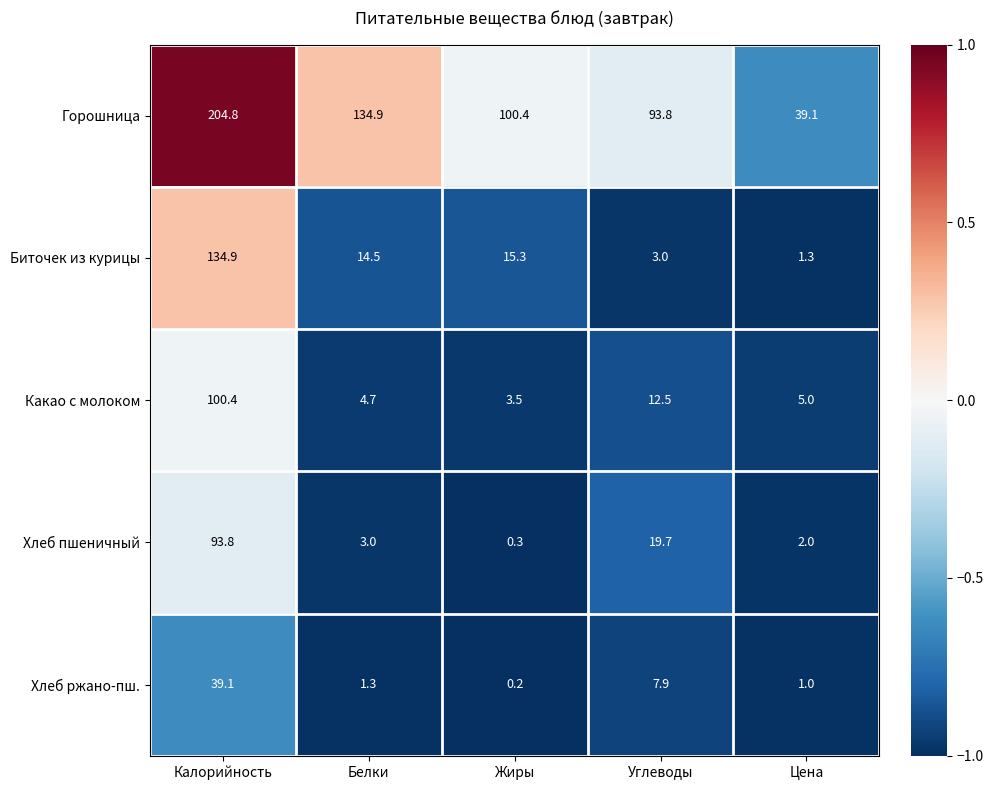

True or false: Биточек из курицы has a value of 134.9 at Калорийность.

True